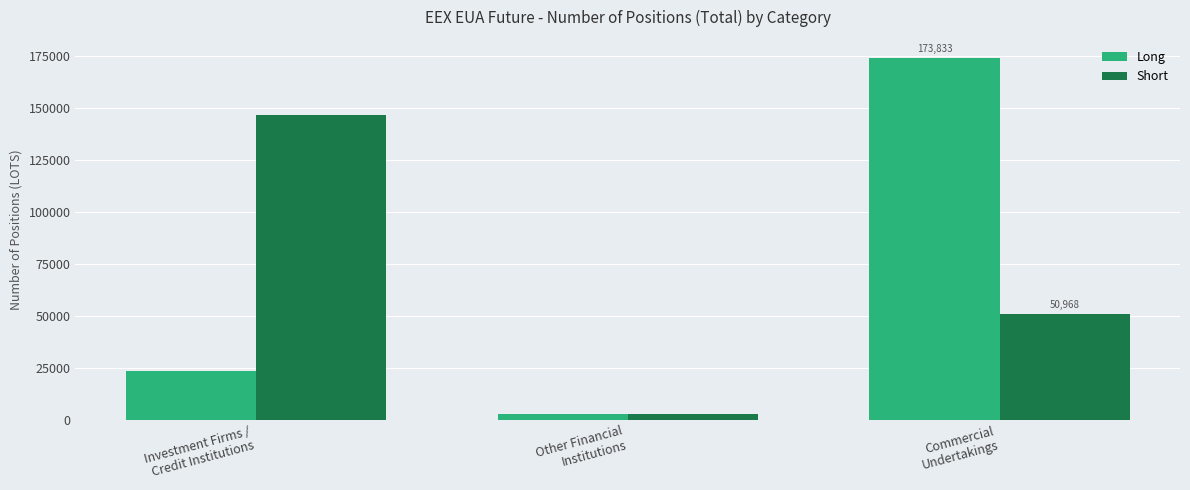

What is the average value of the Long series?

66689.1